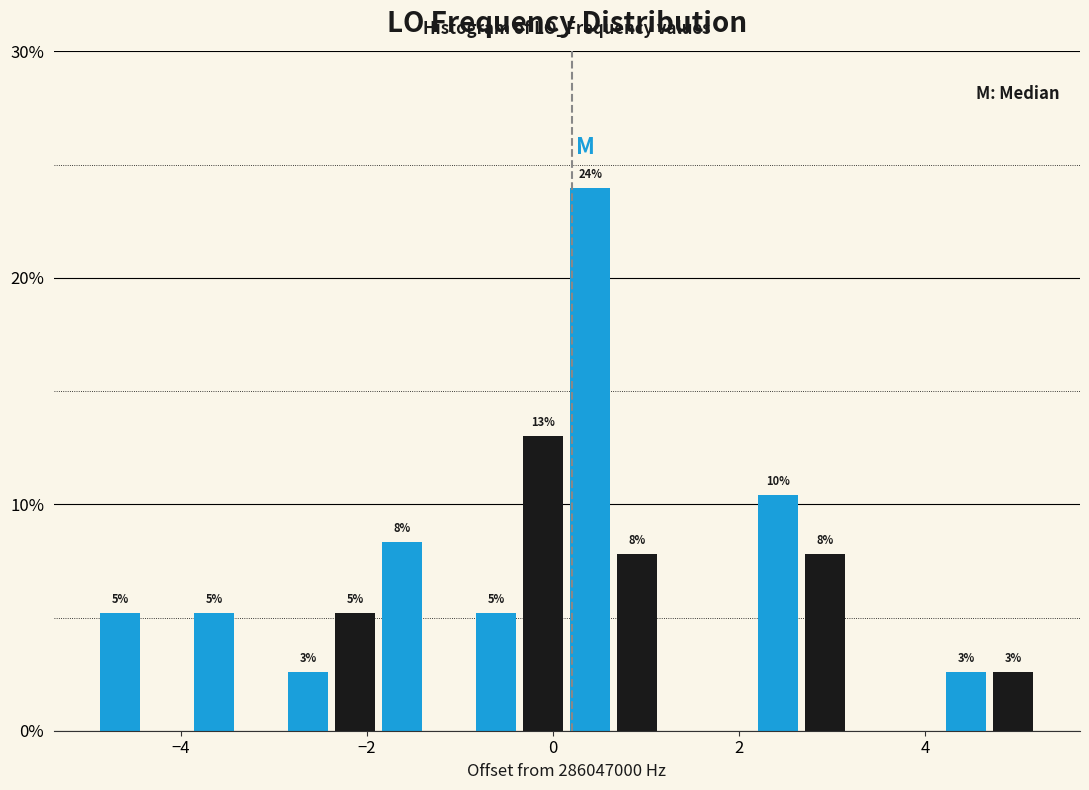

Around what value on the x-axis is the tallest bar? Give the approximate position of its centre, as read against the axis.

0.4